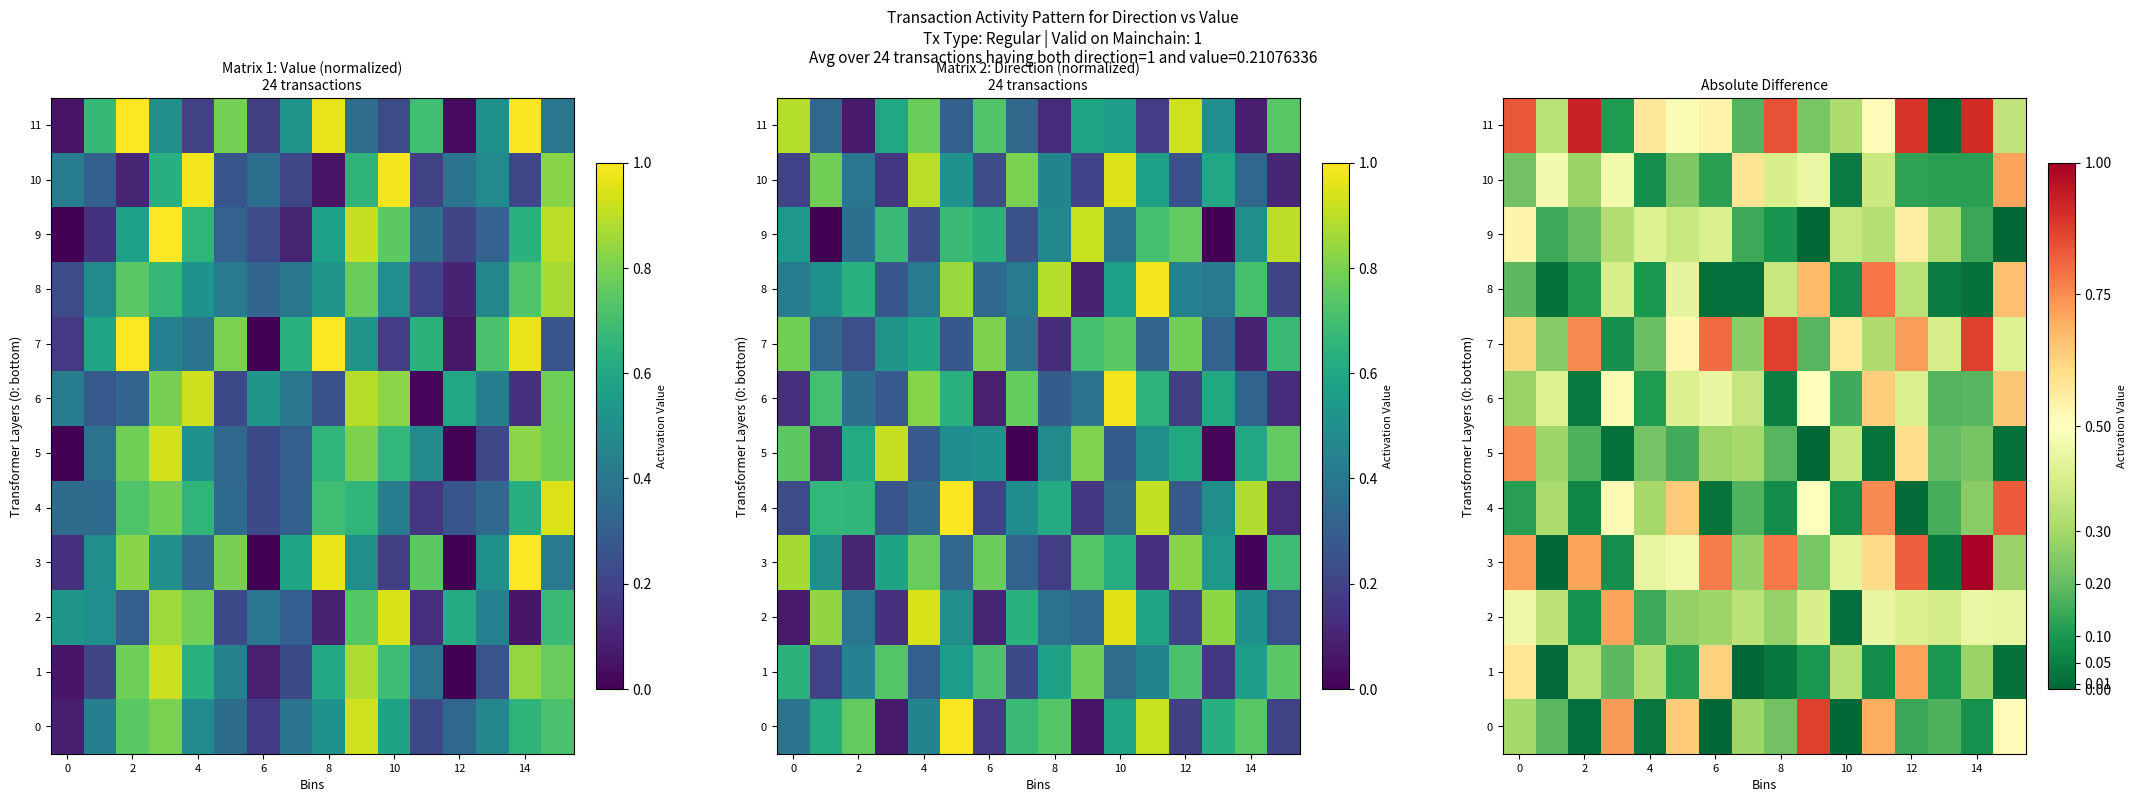

List the series in order of their peak value, lowest first.

9, 6, 1, 2, 10, 5, 8, 4, 0, 7, 11, 3